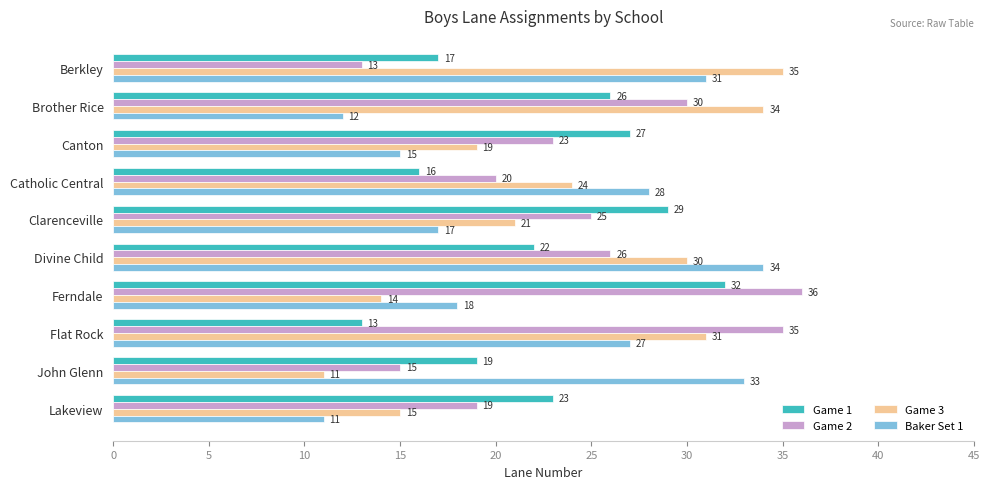

What are all the series names shown in the legend?

Game 1, Game 2, Game 3, Baker Set 1